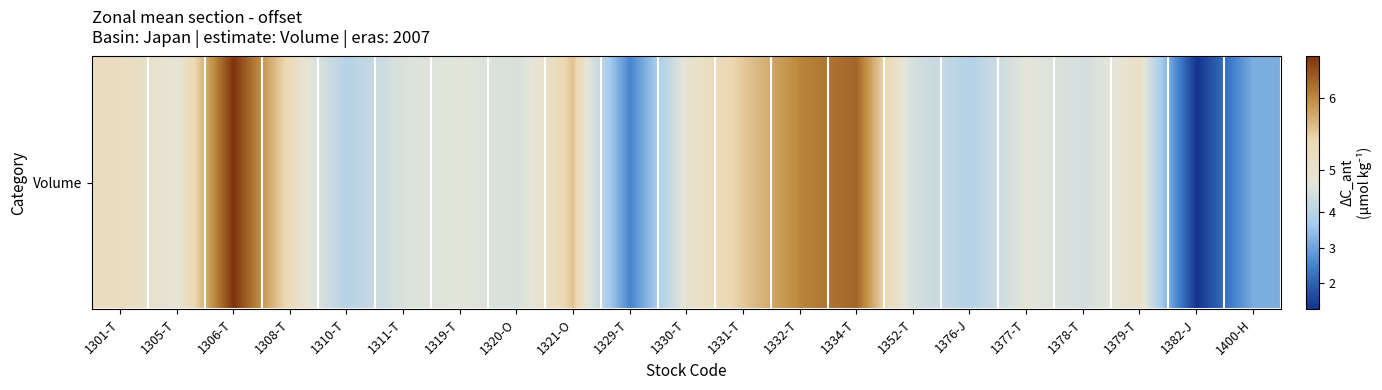

The chart shows a value of 2.6 at 1329-T. True or false?

True